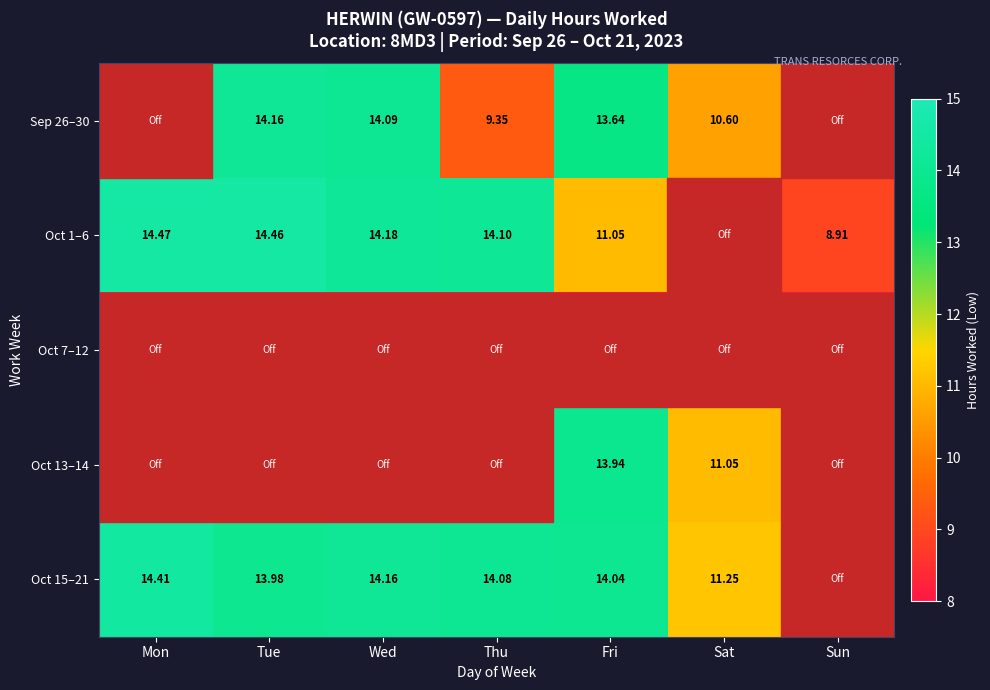

At which category is the sum across all series the highest?

Fri